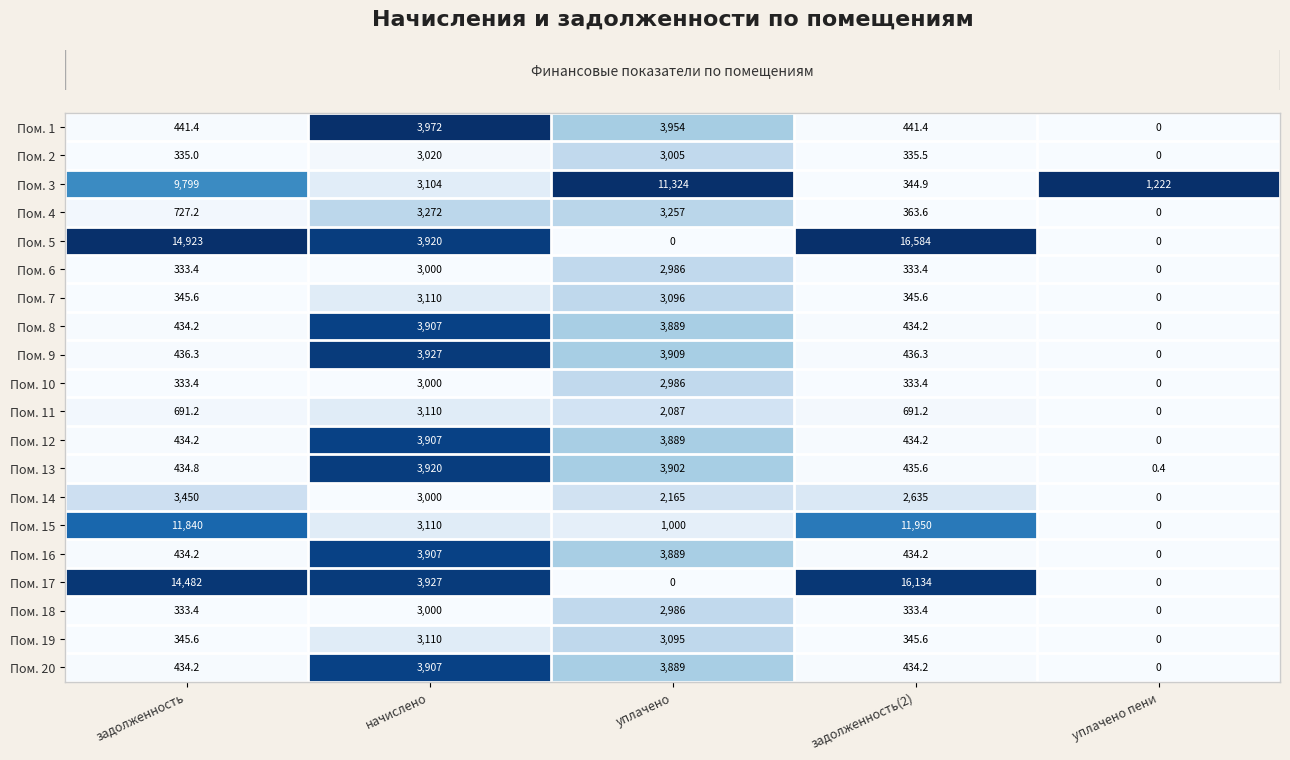

What is the sum of all Пом. 7 values?

6897.2